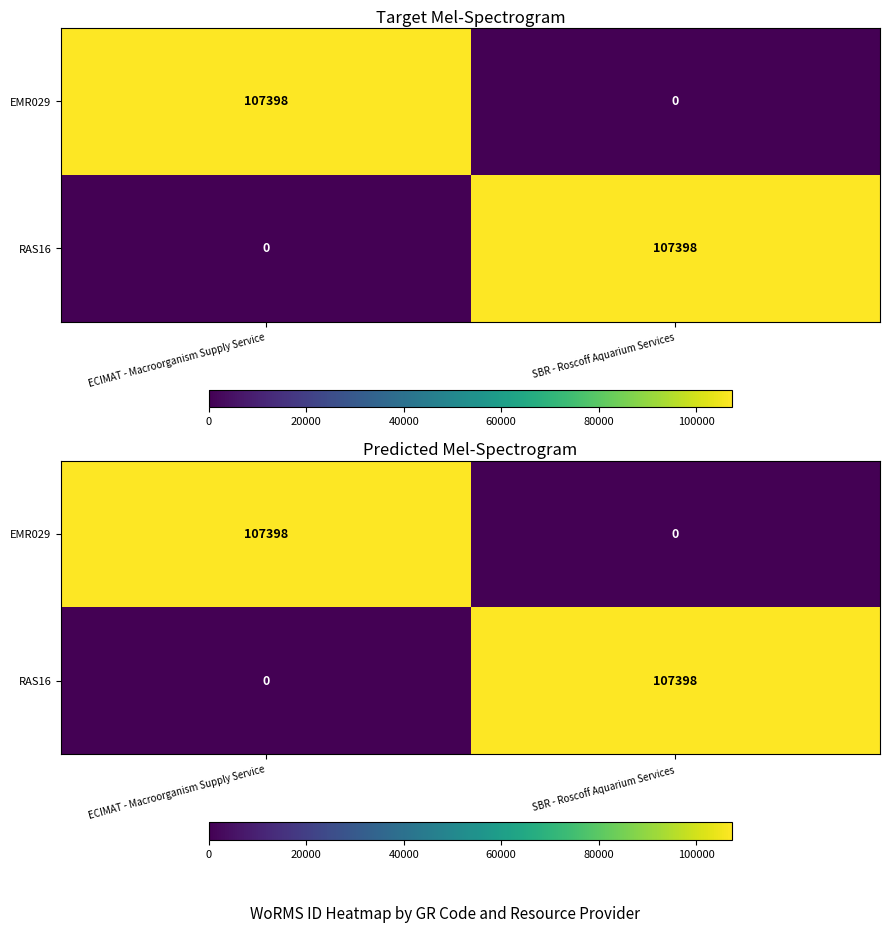

List the labels in order of RAS16 value, smallest first.

ECIMAT - Macroorganism Supply Service, SBR - Roscoff Aquarium Services